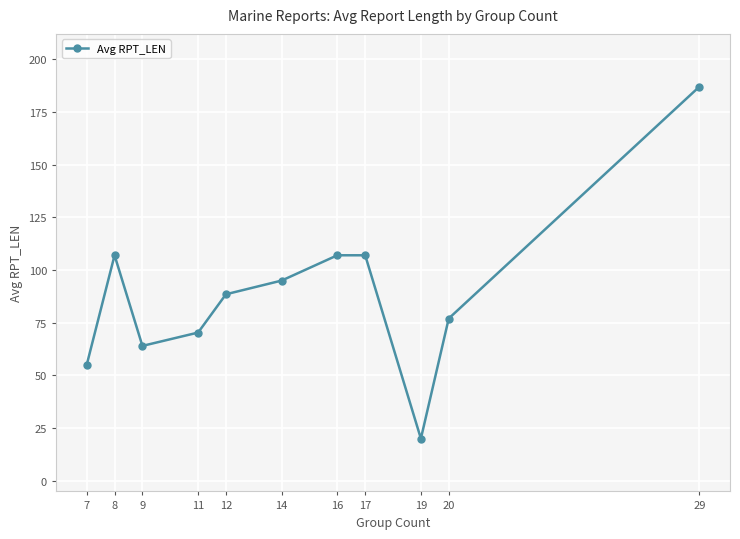

Where is the first local minimum?

9